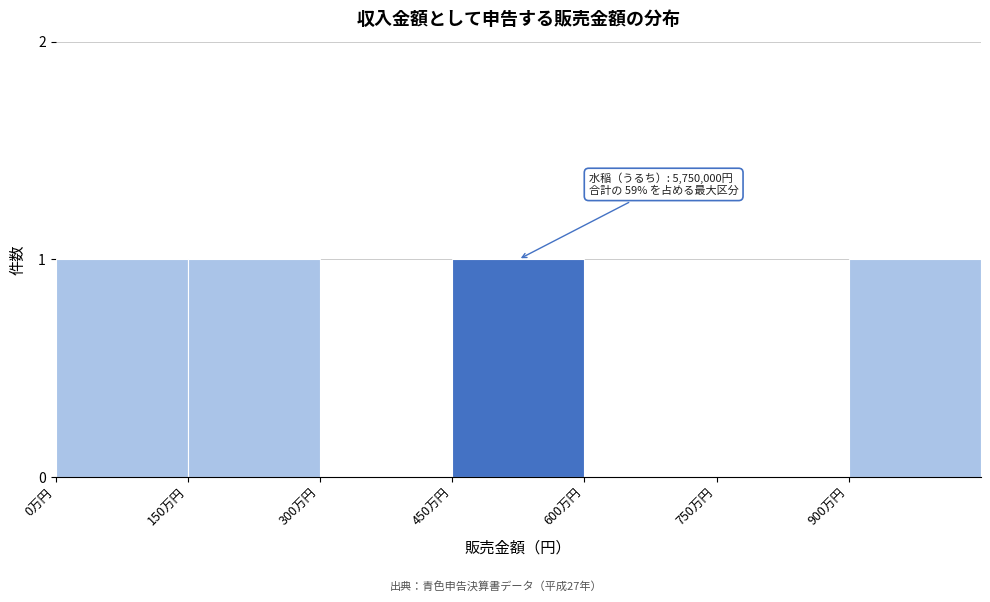

Reading left to right, extract all data points from this chart.

0万円=1	150万円=1	300万円=0	450万円=1	600万円=0	750万円=0	900万円=1